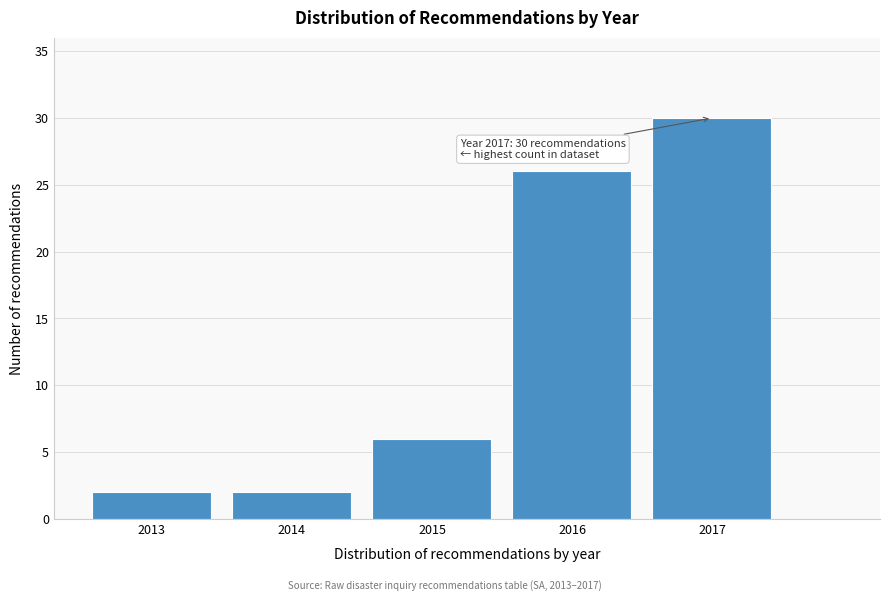

Reading right to left, what are all the values shown in this chart?

2017=30	2016=26	2015=6	2014=2	2013=2